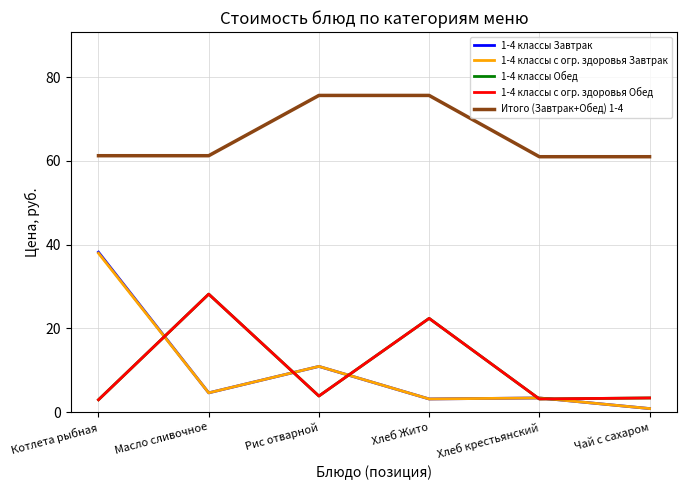

Does the chart have visible grid lines?

Yes